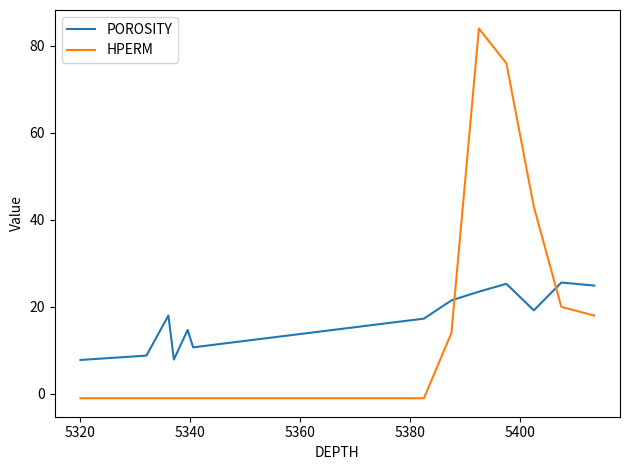

What is the difference between the second highest and minimum values in the POROSITY series?

17.5